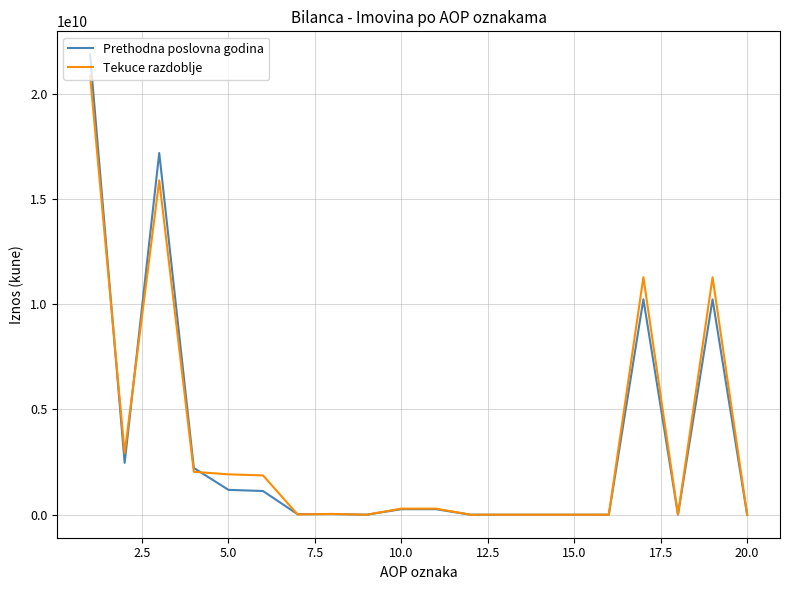

Which series has the largest range (max minus min)?

Prethodna poslovna godina